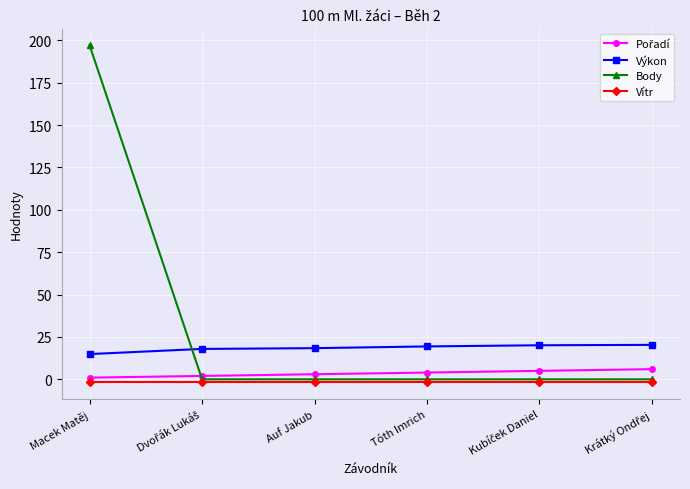

At which category does the chart reach its peak across all series?

Macek Matěj